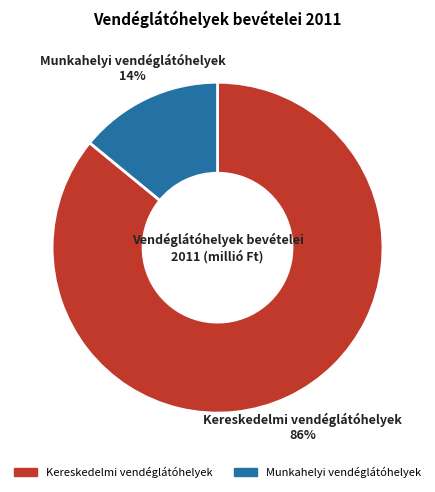

The Munkahelyi vendéglátóhelyek slice represents 19% of the pie. True or false?

False